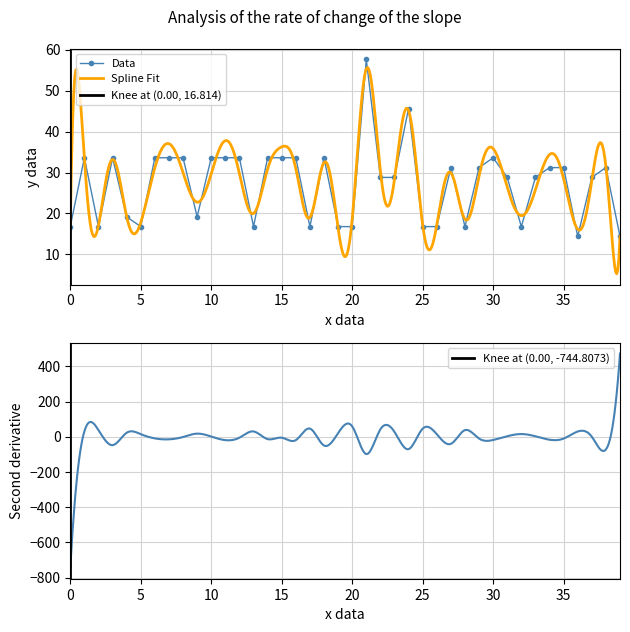

What is the label of the 2nd point from the right?

38